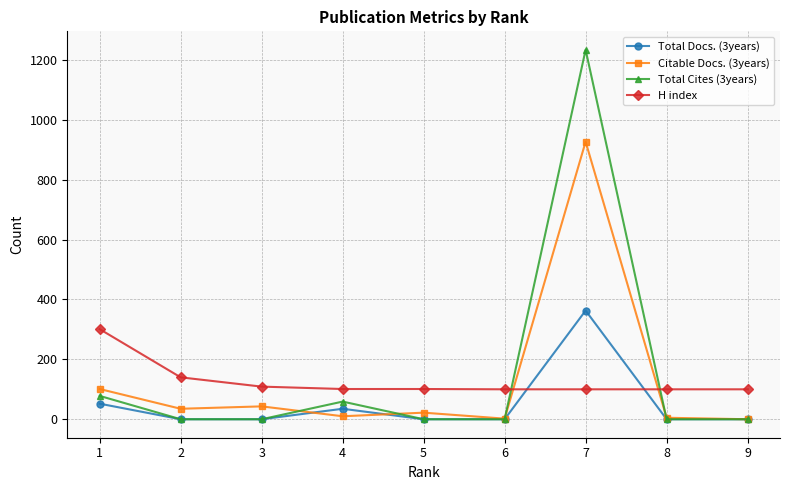

What is the total value across all series at 9?

100